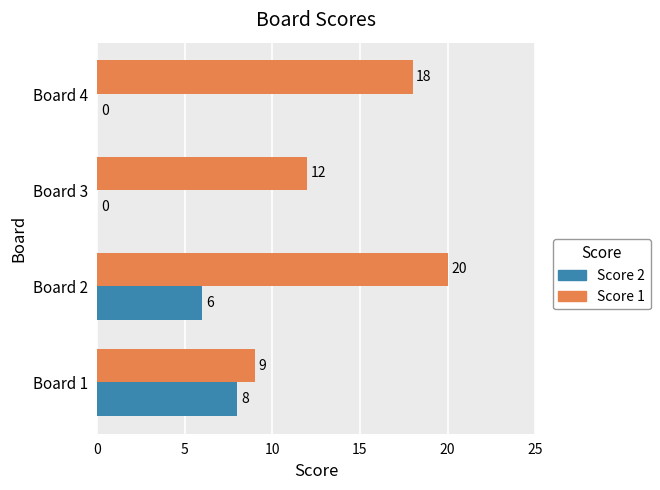

What is the average value of the Score 1 series?

15